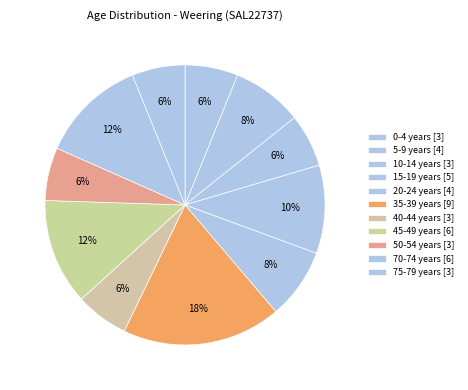

Count the number of slices in the pie.

11